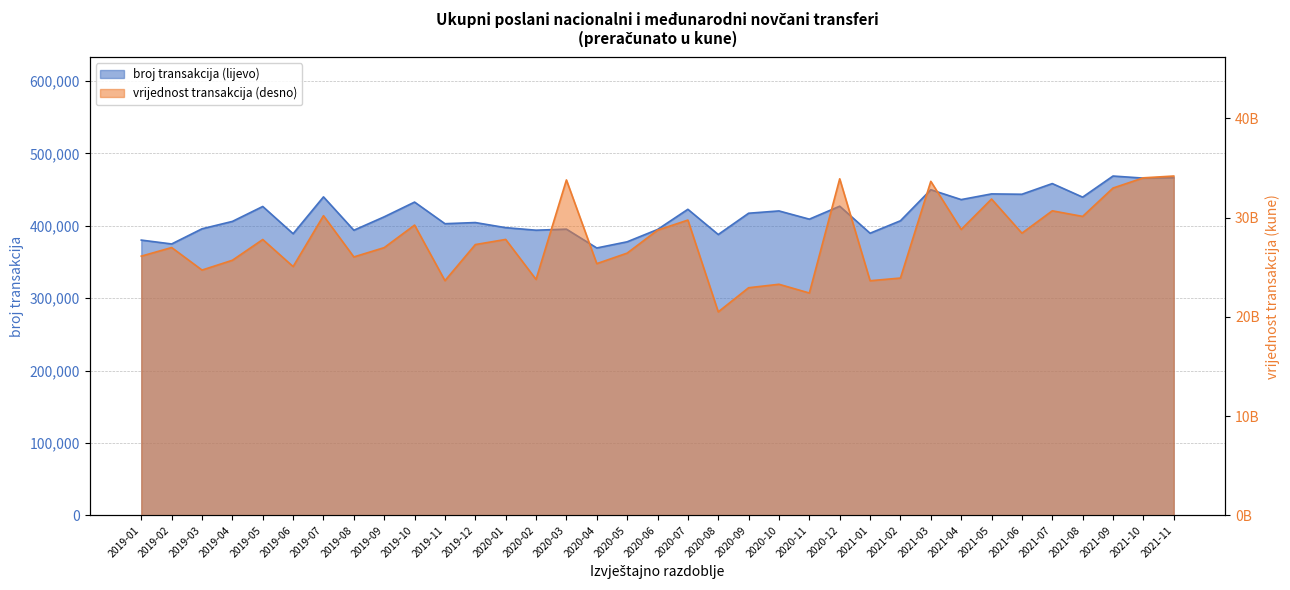

How many interior local valleys does the broj transakcija (lijevo) series have?

13